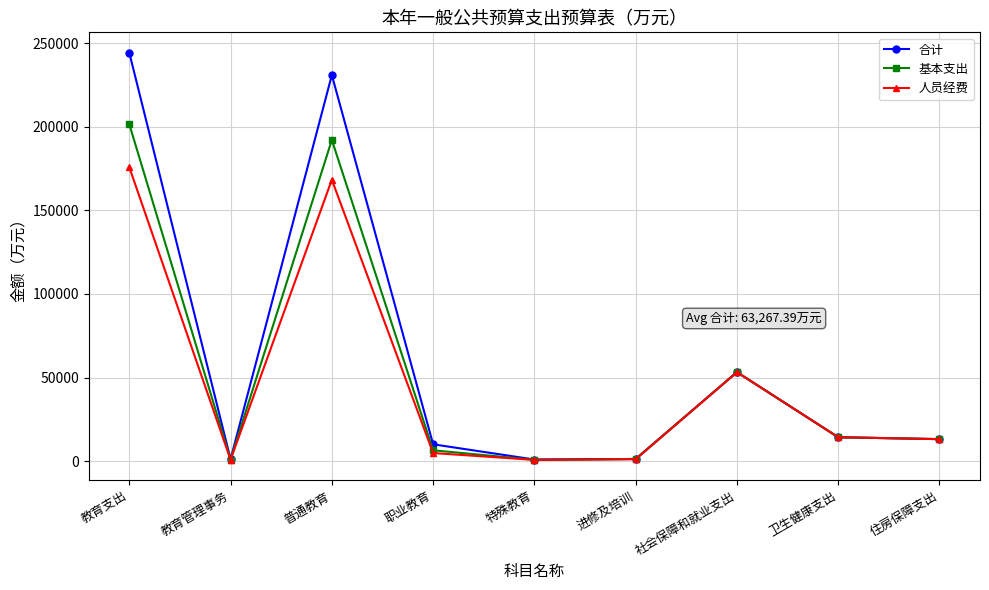

What is the approximate value of 合计 at 社会保障和就业支出?

53232.4